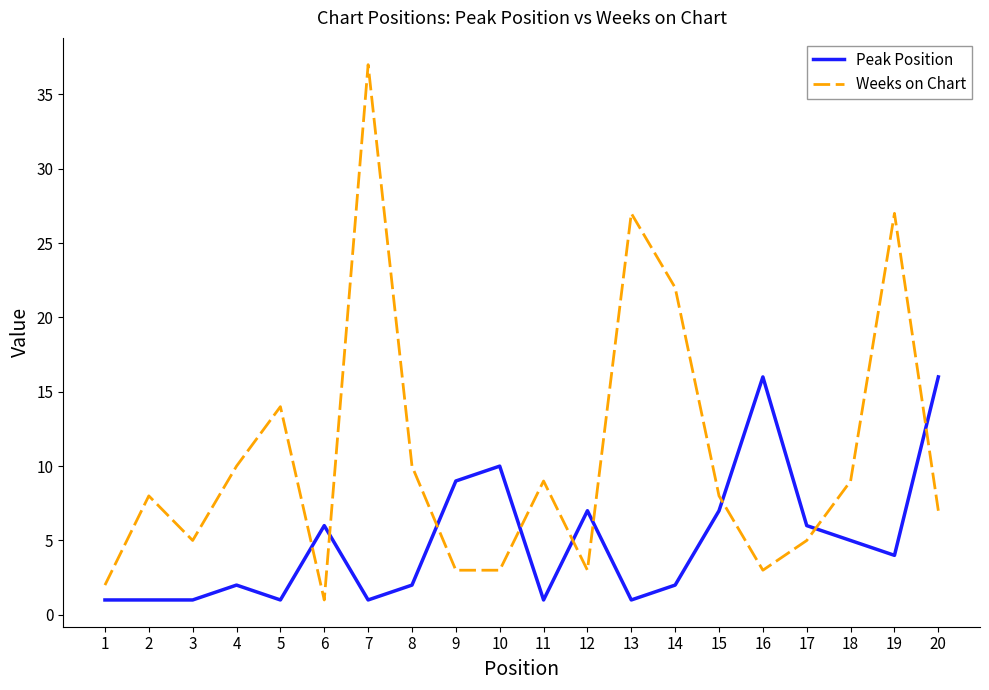

What is the spread (max minus min) of values at 19?

23